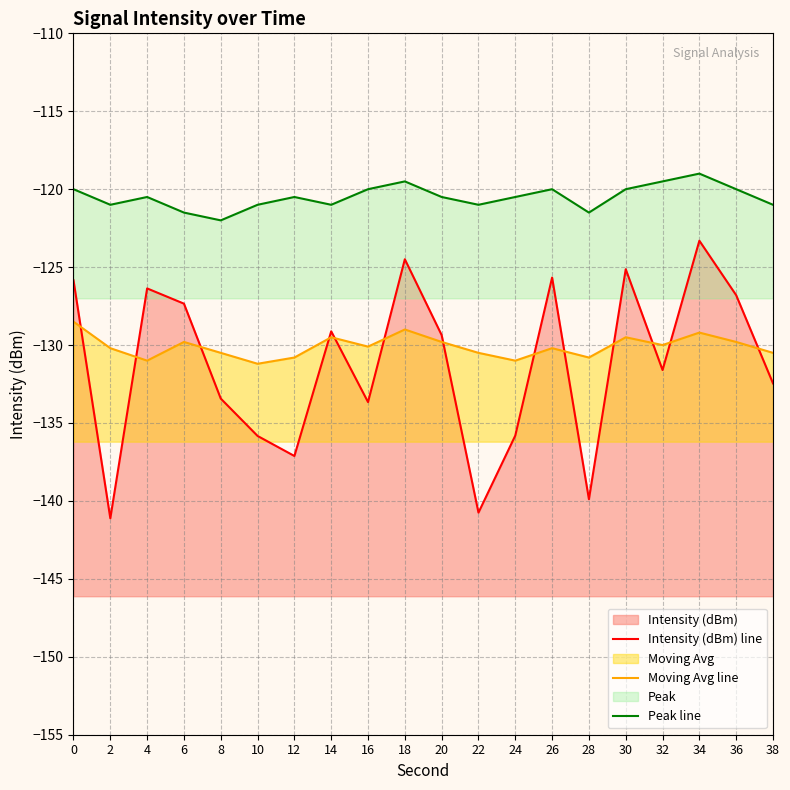

How many data points in Intensity (dBm) line are above -129?

8